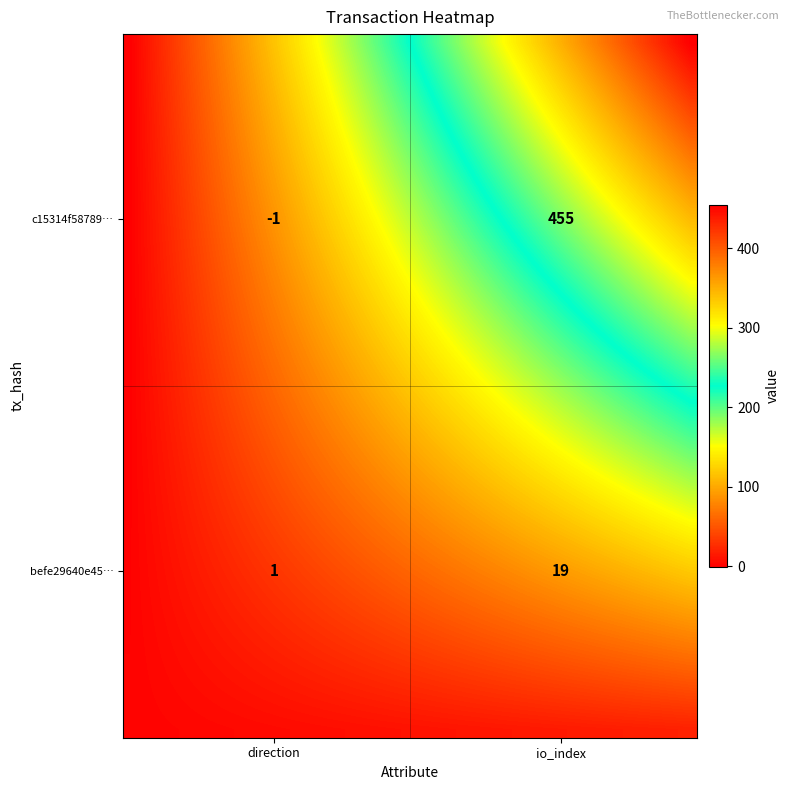

How many series are shown in this chart?

40